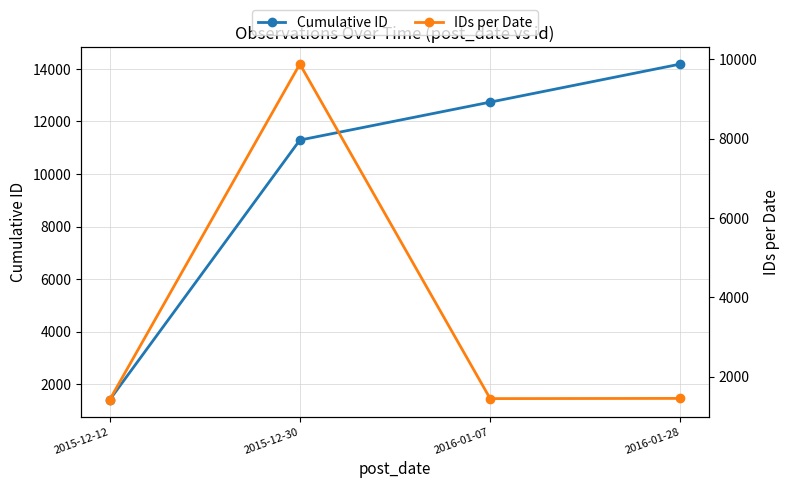

Rank the categories by IDs per Date value from lowest to highest.

2015-12-12, 2016-01-07, 2016-01-28, 2015-12-30